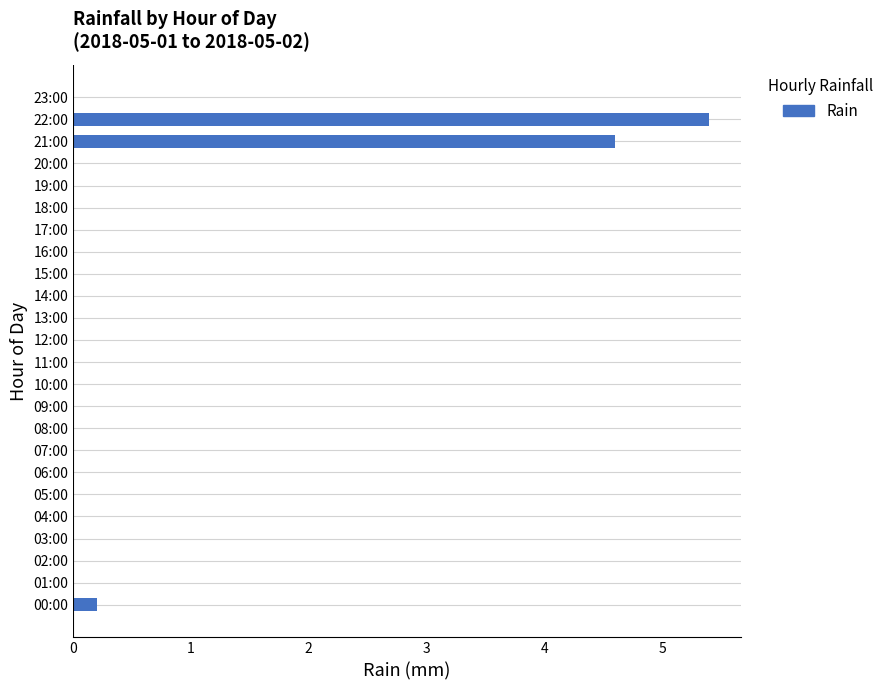

What is the maximum value shown in the chart?

5.4